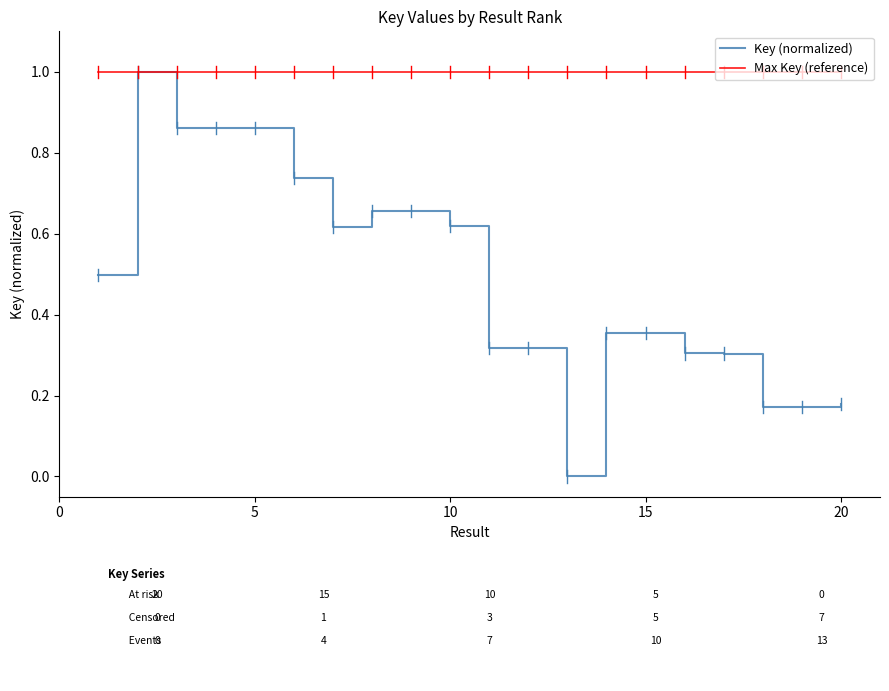

How many lines are shown in the chart?

2